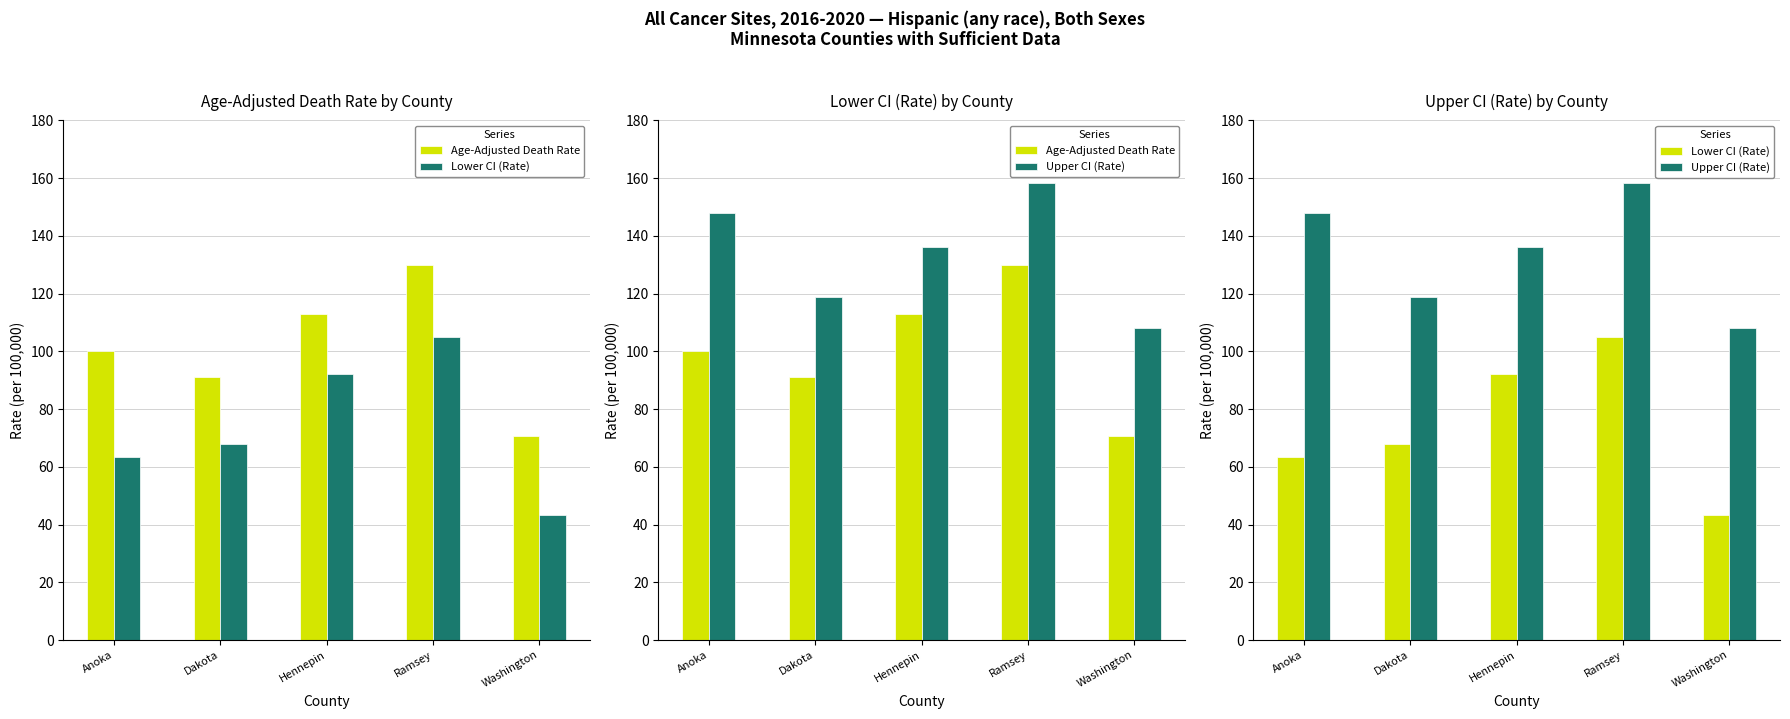

Are the bars horizontal?

No